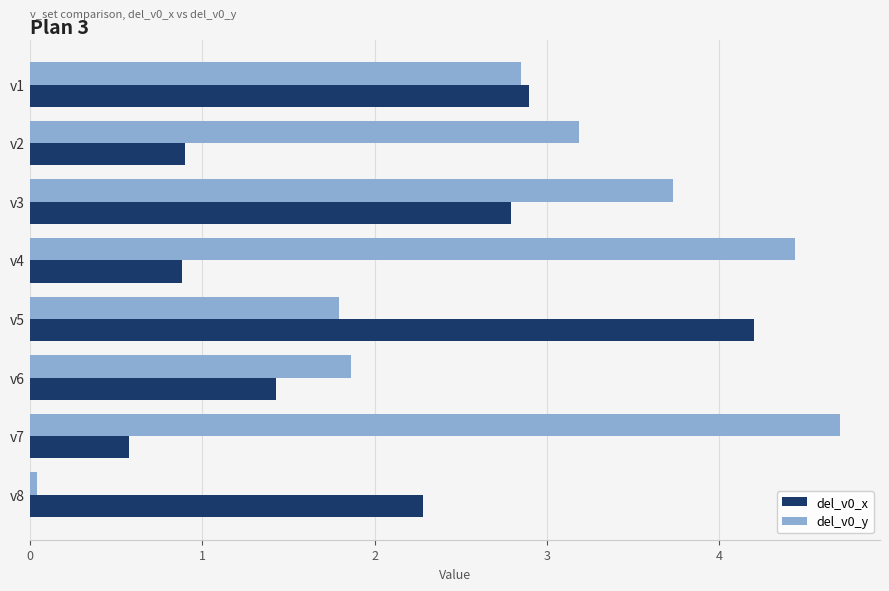

True or false: del_v0_y has a value of 1.8 at v5.

True